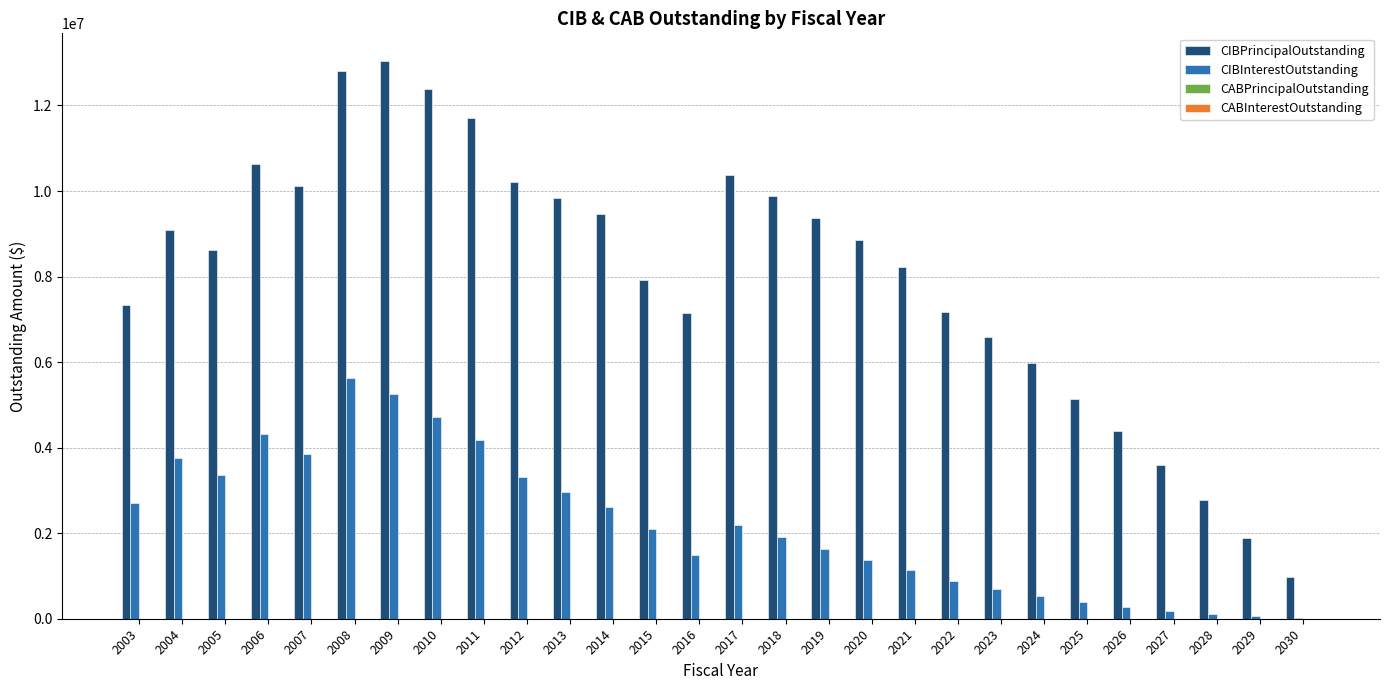

The value of CIBPrincipalOutstanding at 2011 is 11705000.0. True or false?

True